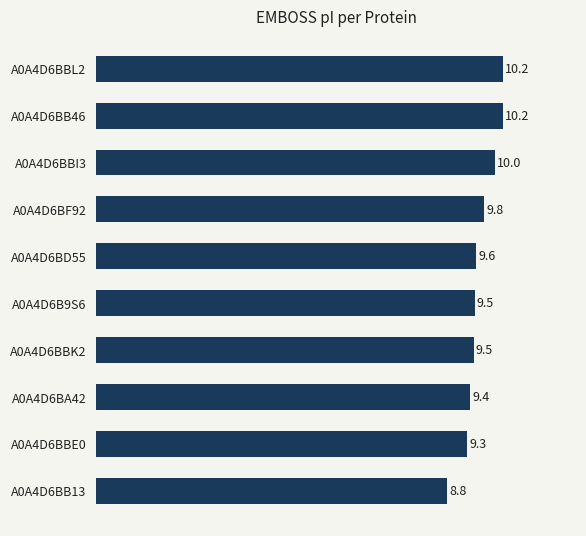

At which label is the value closest to 9?

A0A4D6BB13